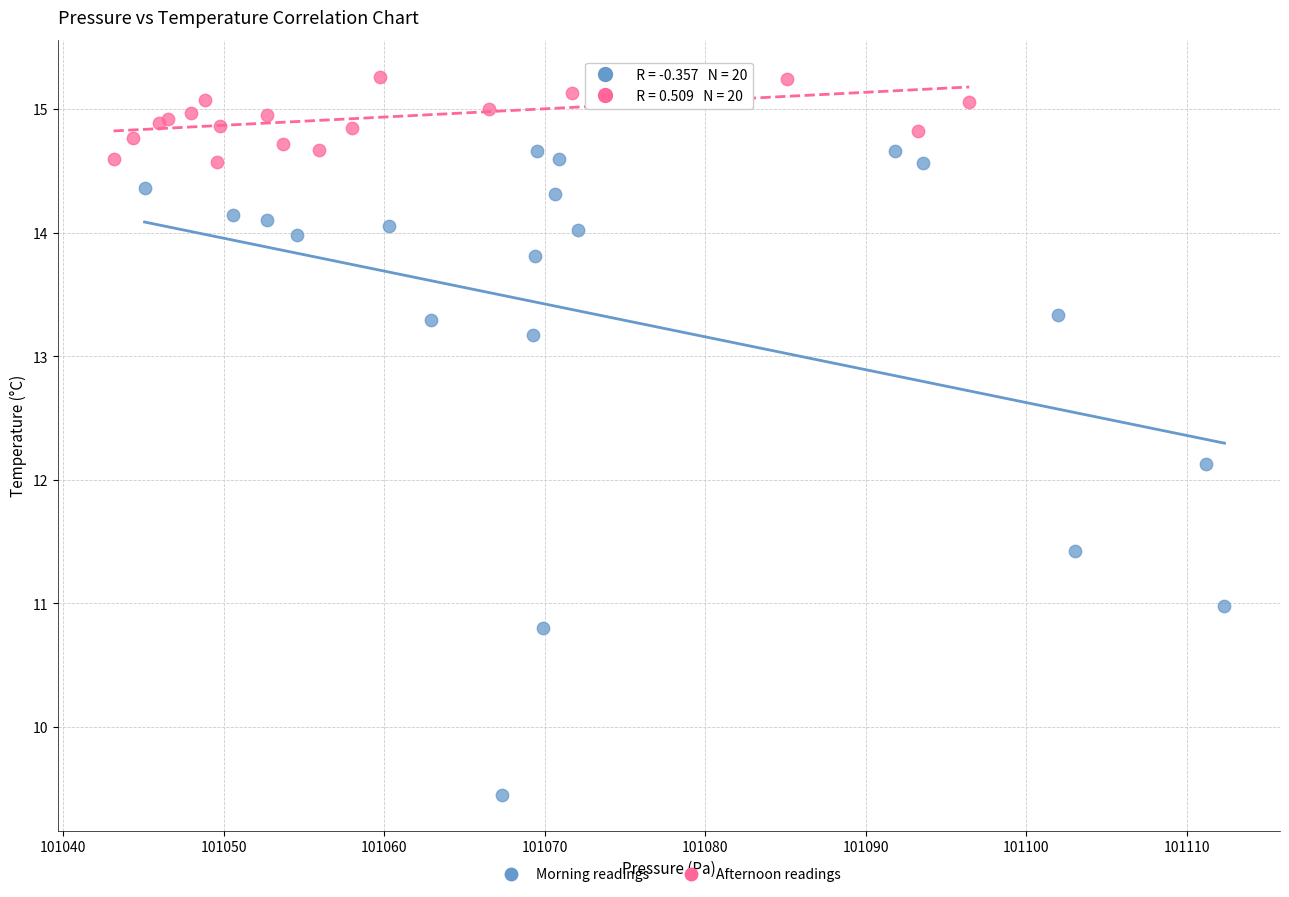

Which series has the widest spread of Y values?

Morning readings